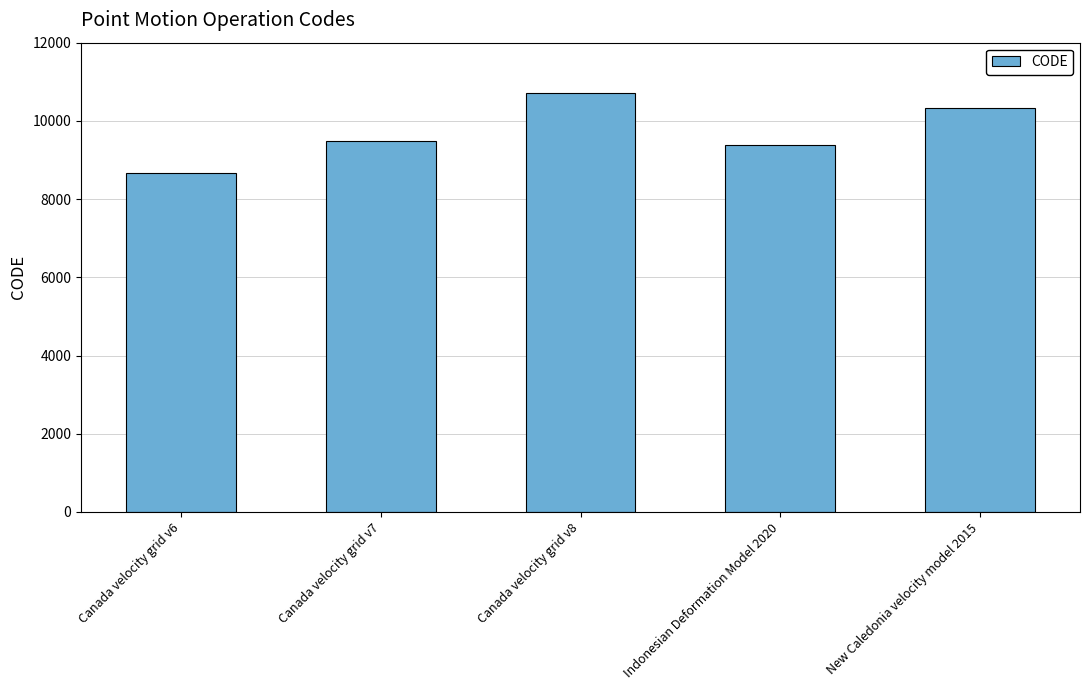

What is the sum of all values?

48564